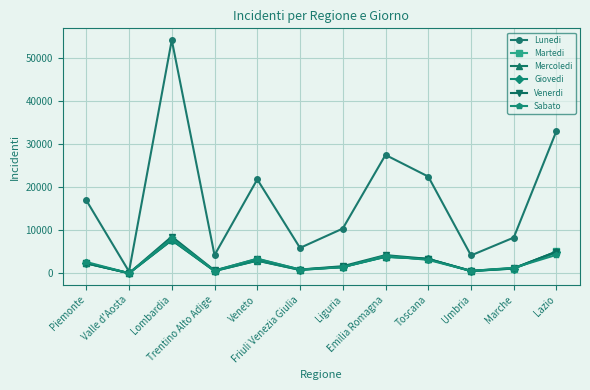

Which category has the lowest value across all series?

Valle d'Aosta